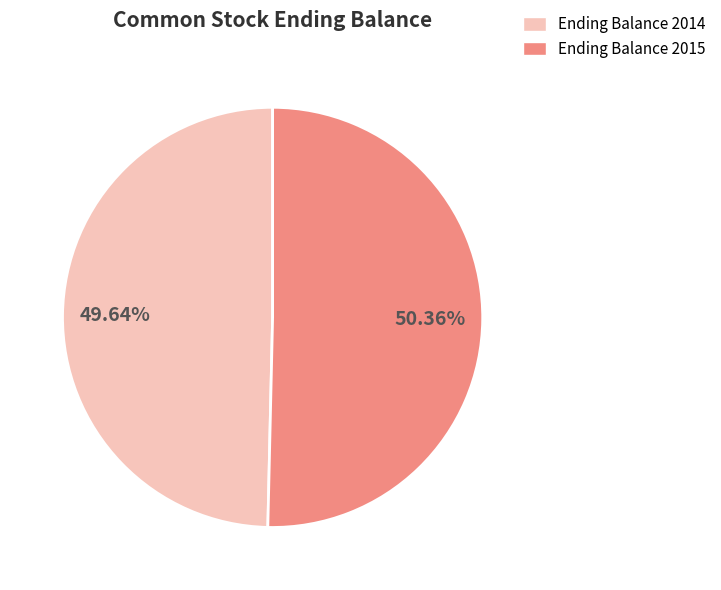

Is there a majority slice in this chart?

Yes